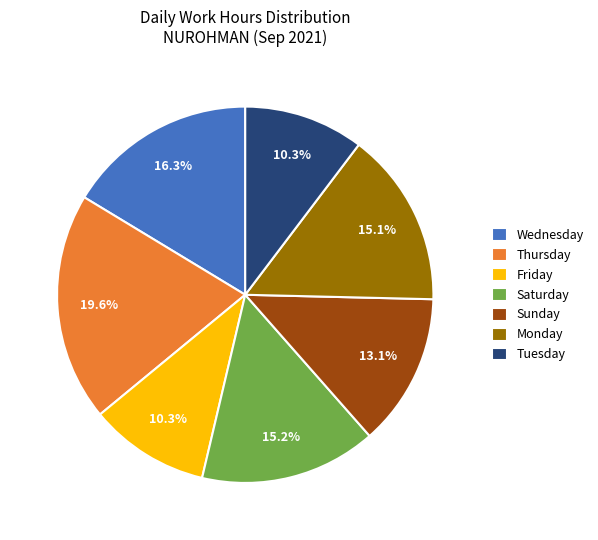

How many slices are in this pie chart?

7